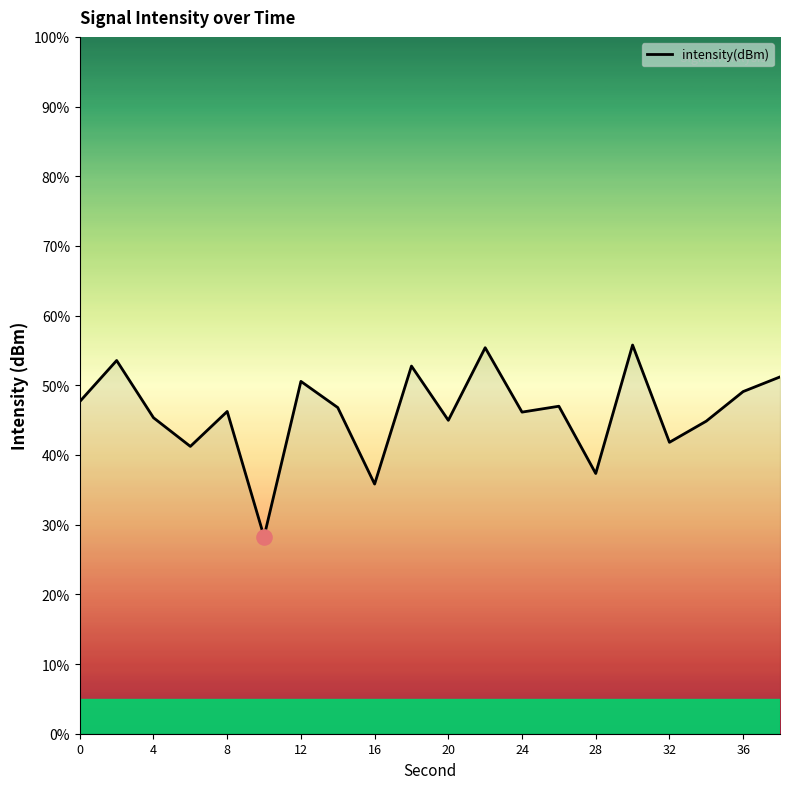

What is the difference between the maximum and minimum values?

27.5